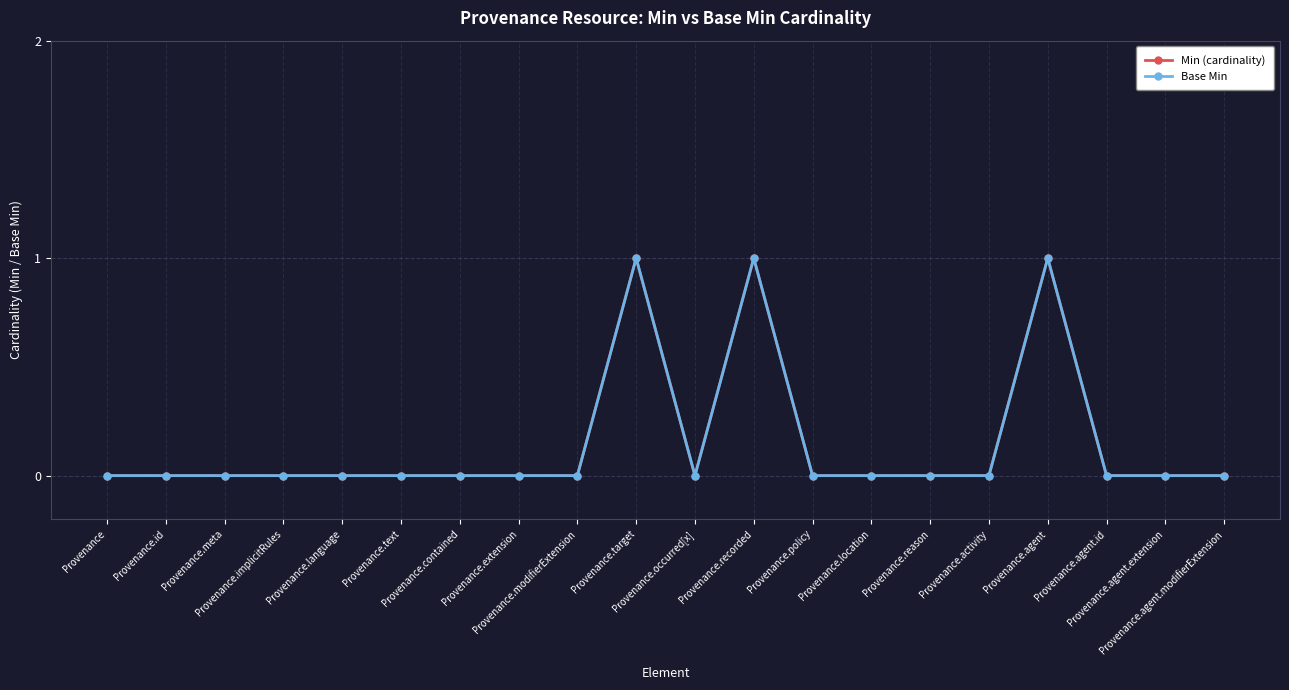

At which label does Base Min reach its minimum?

Provenance